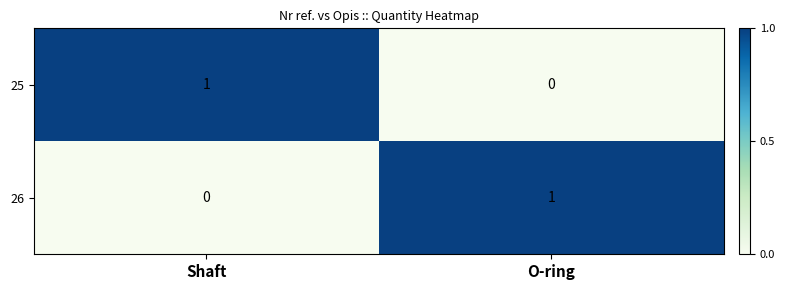

At which label does 26 reach its minimum?

Shaft